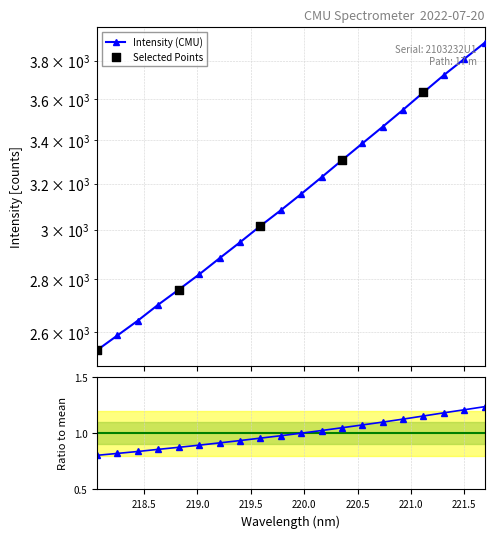

Approximately how many times larger is the value at 220.9264 compared to 218.8244?

1.3